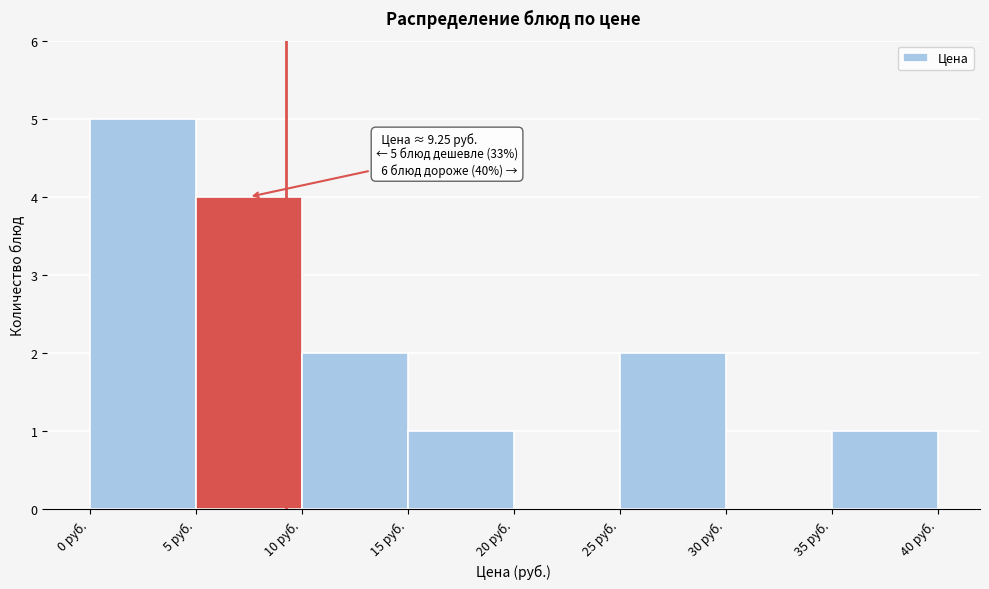

Which range on the x-axis has the tallest bar?

0 to 5